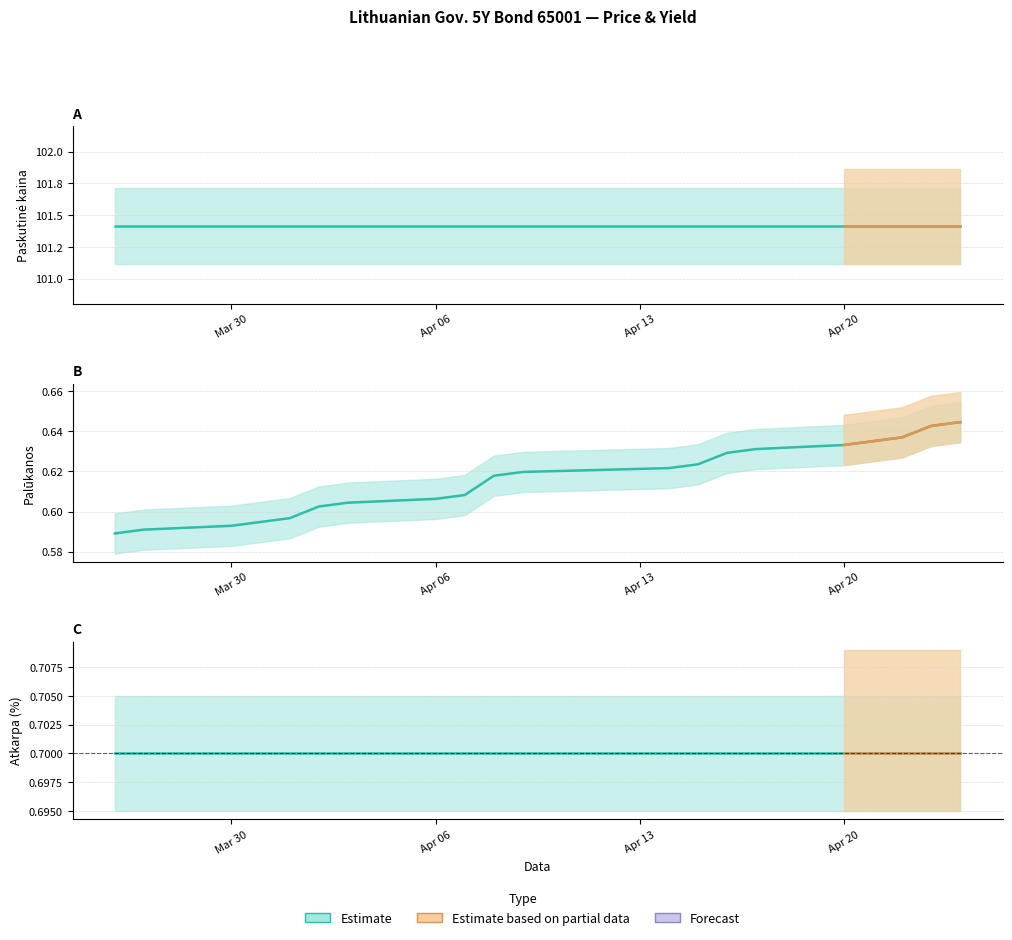

True or false: Paskutine kaina has more than 2 points higher than both neighbors.

False